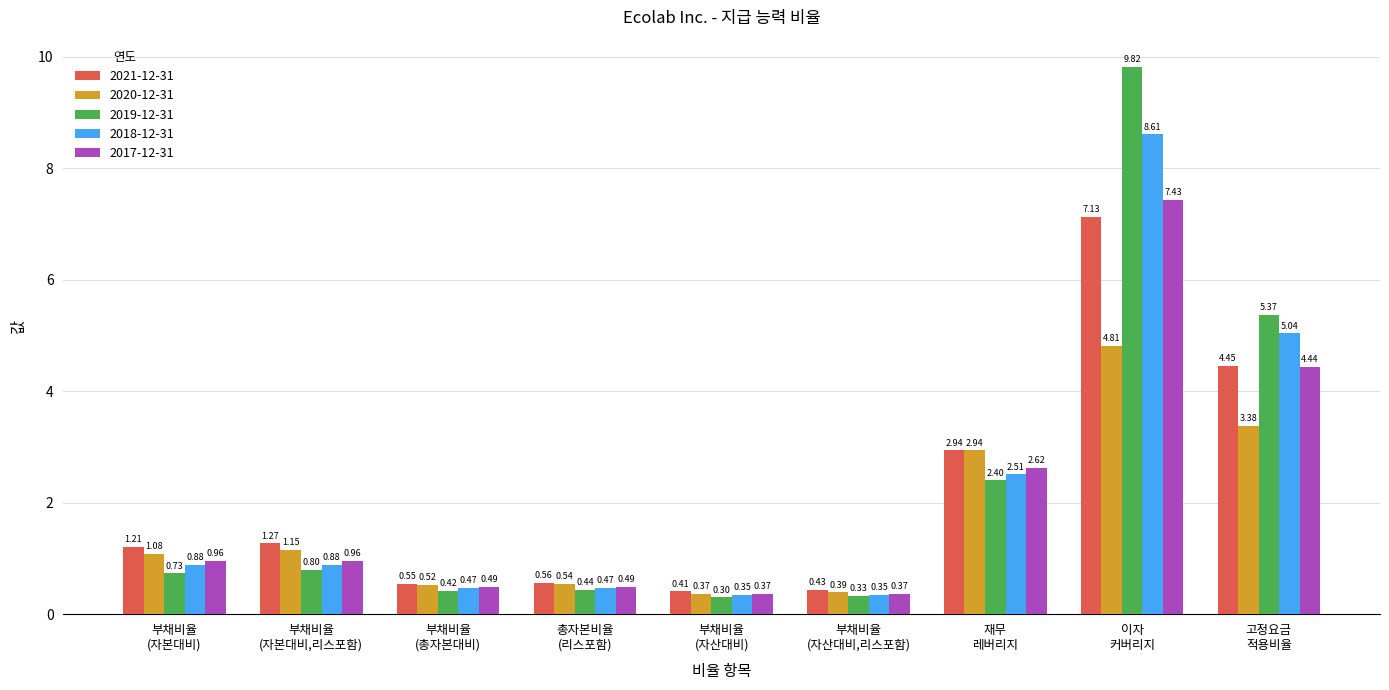

What is the sum of all 2020-12-31 values?

15.2